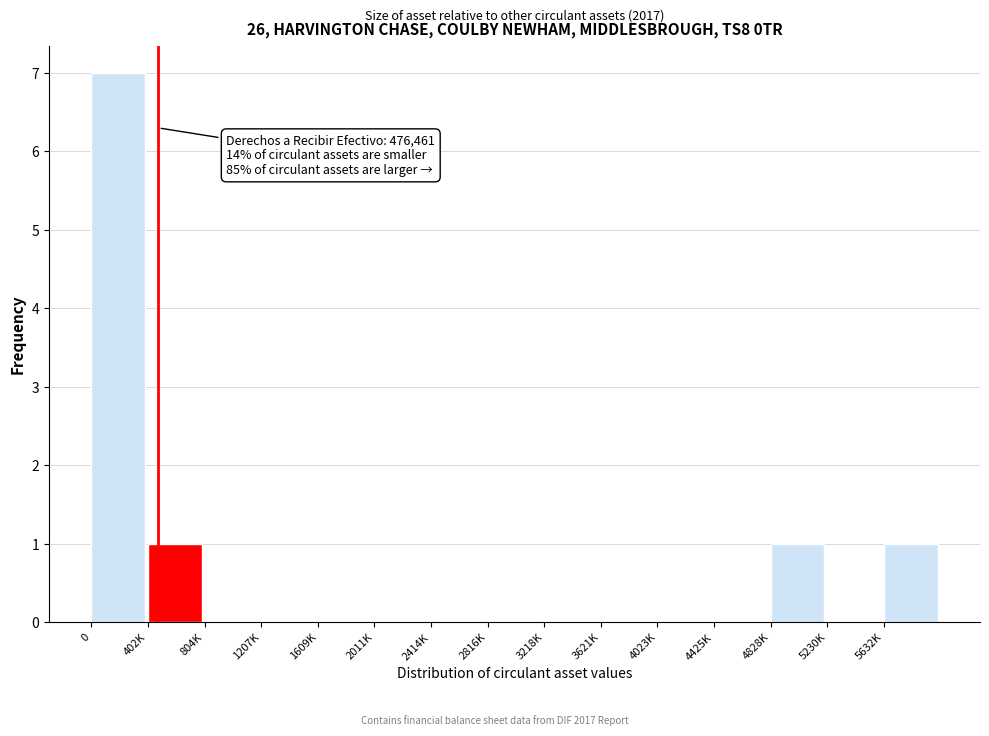

Reading right to left, what are all the values shown in this chart?

5632K=1	5230K=0	4828K=1	4425K=0	4023K=0	3621K=0	3218K=0	2816K=0	2414K=0	2011K=0	1609K=0	1207K=0	804K=0	402K=1	0=7